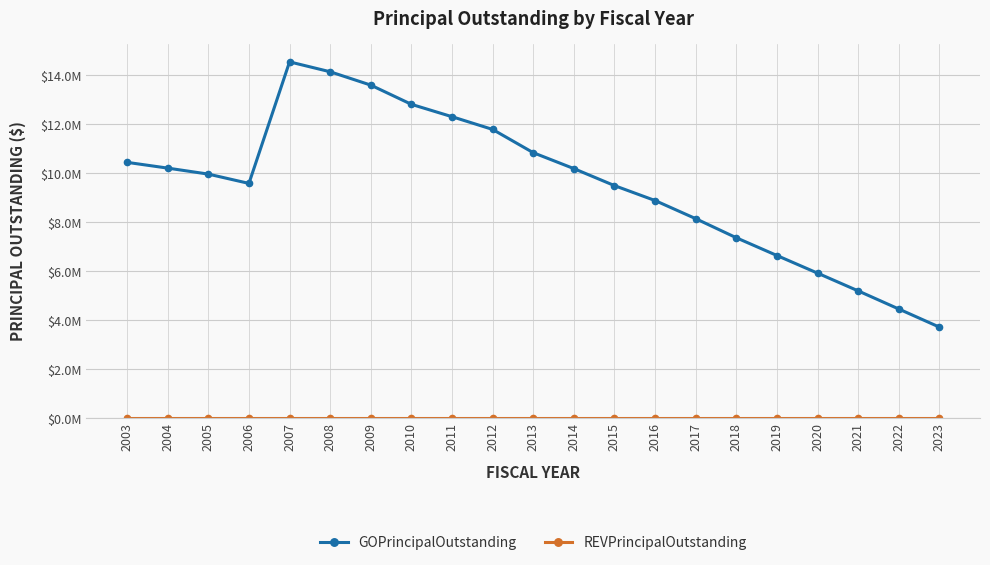

At which category is the sum across all series the highest?

2007